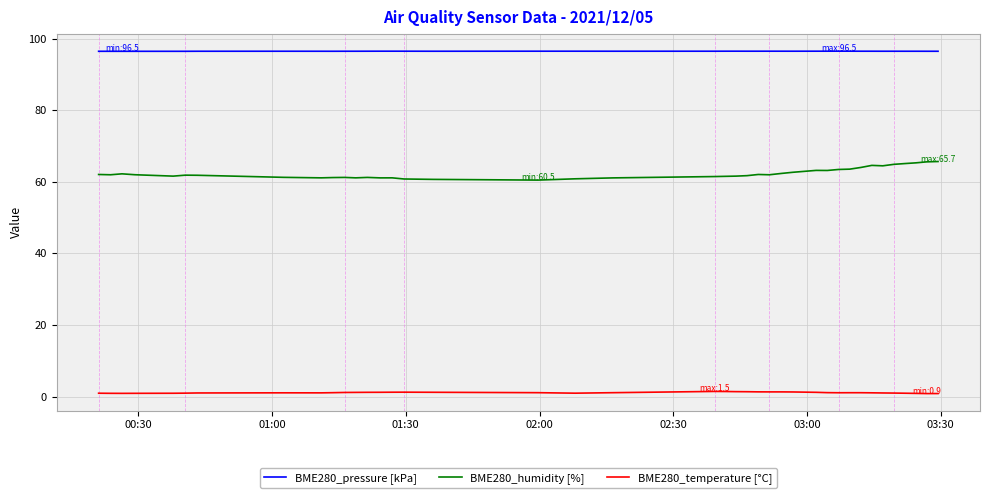

At how many categories does at least one series exceed 16?

40